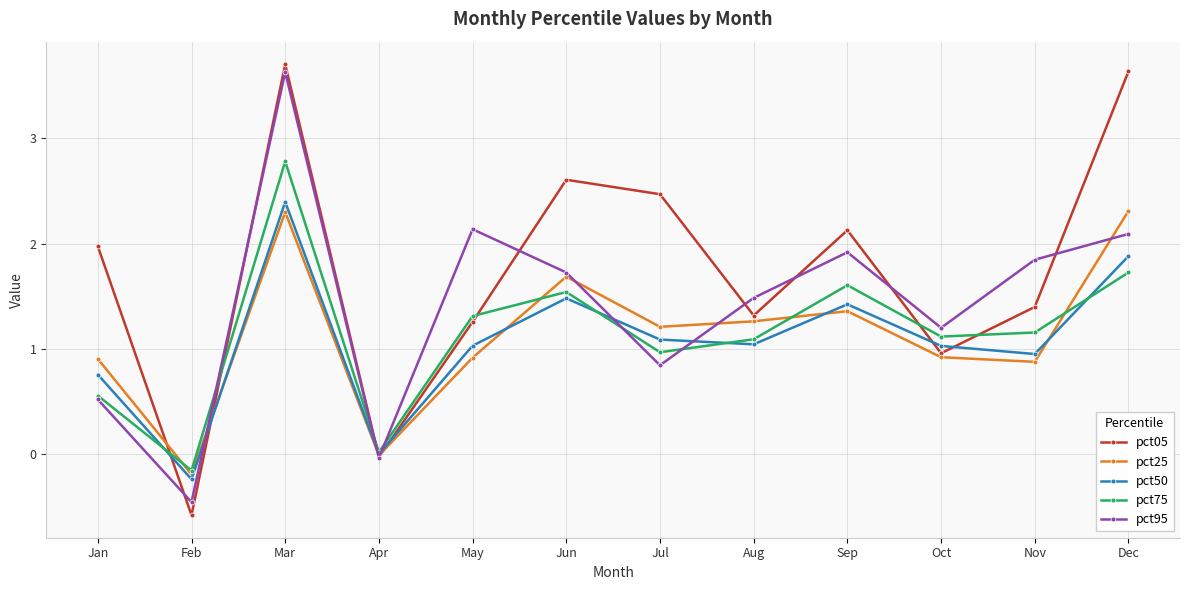

What is the value of the pct05 point at the 6th from the left?

2.6